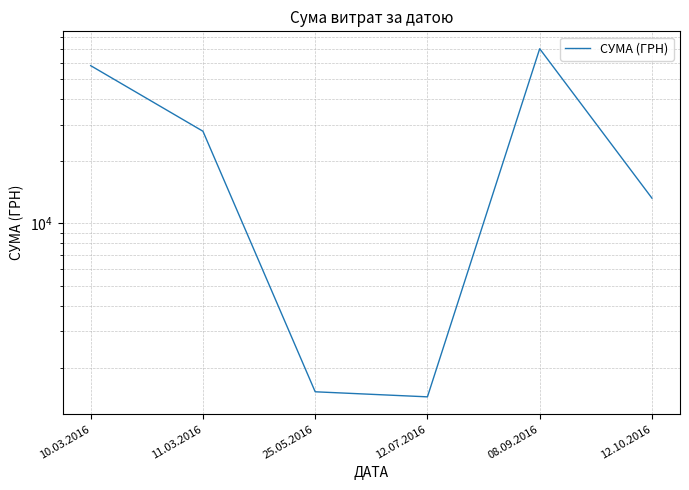

How many categories are shown in the chart?

6